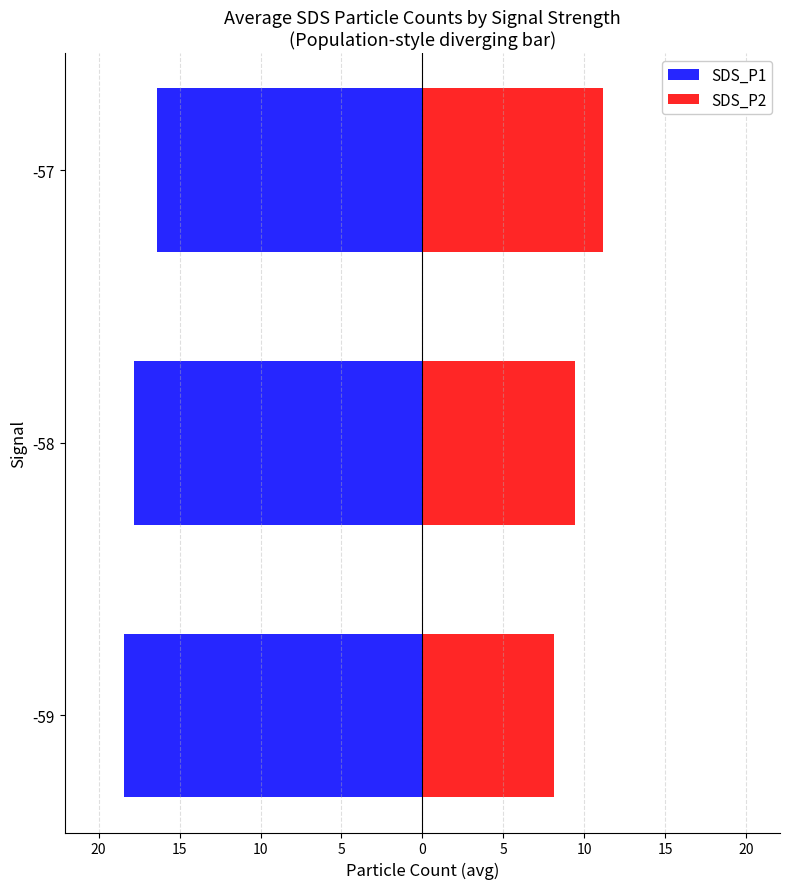

Reading left to right, extract all data points from this chart.

SDS_P1: -18.4	-17.8	-16.4
SDS_P2: 8.1	9.4	11.1